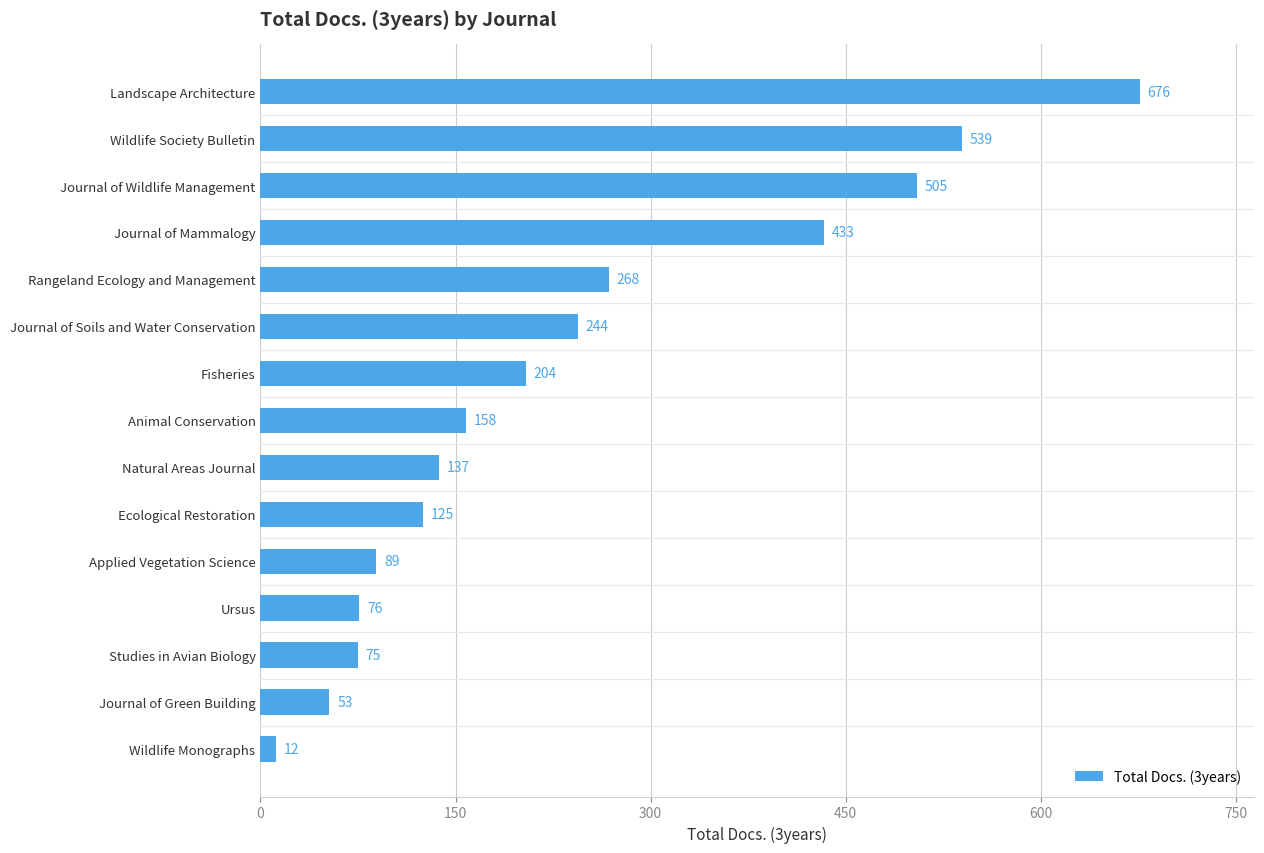

The chart shows a value of 366 at Fisheries. True or false?

False